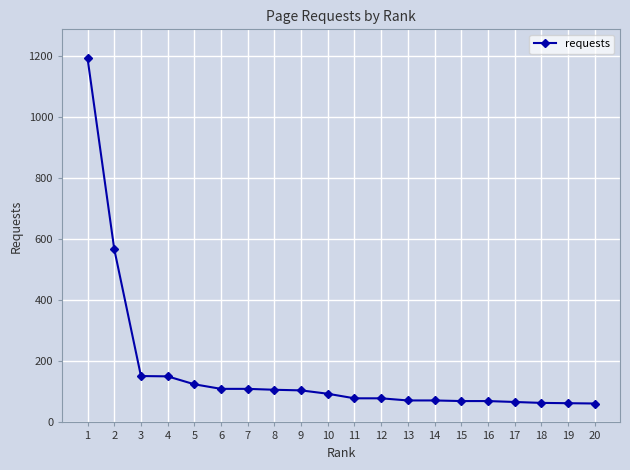

Approximately how many times larger is the value at 8 compared to 20?

1.7